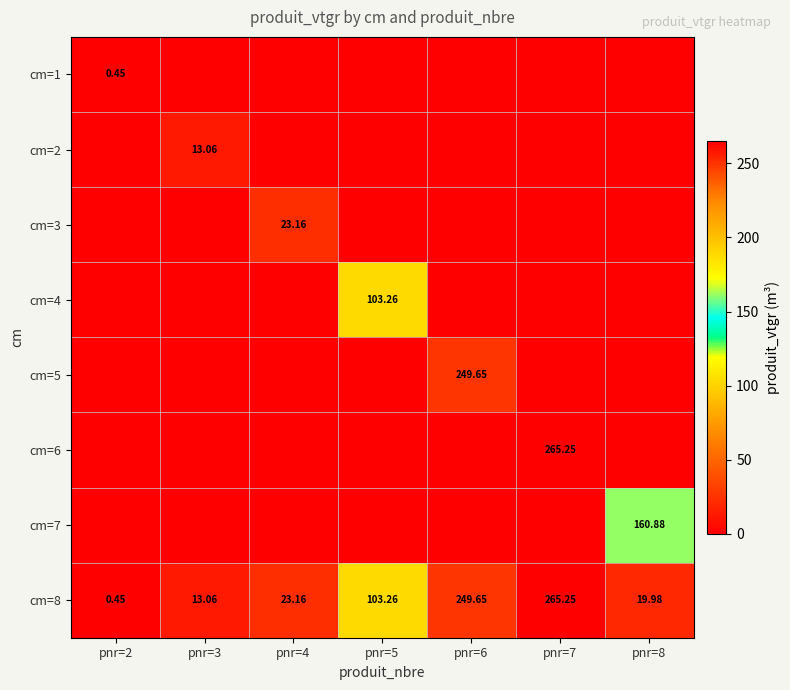

Which series has the largest range (max minus min)?

cm=6